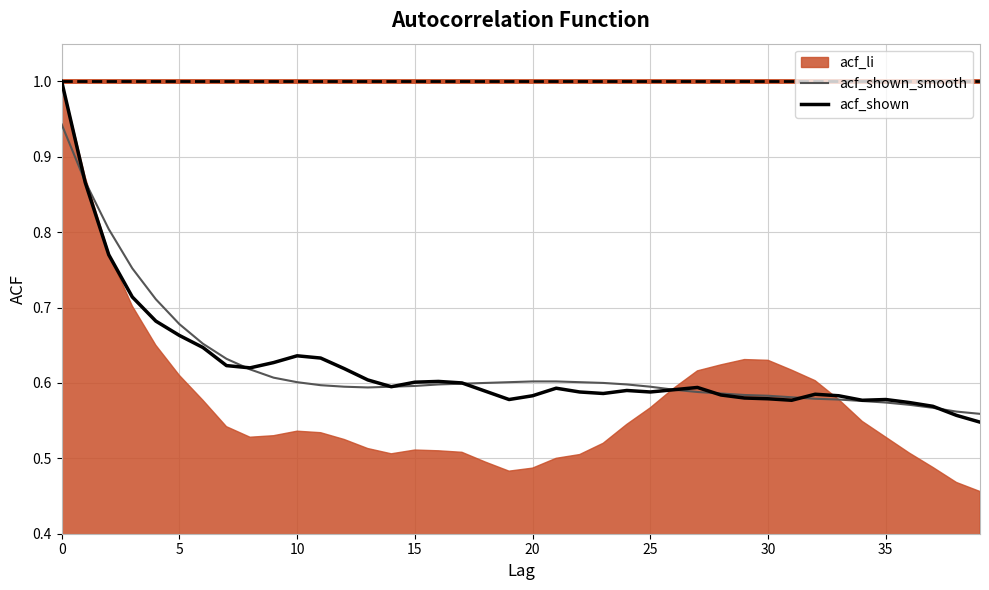

What is the maximum value shown in the chart?

1.0